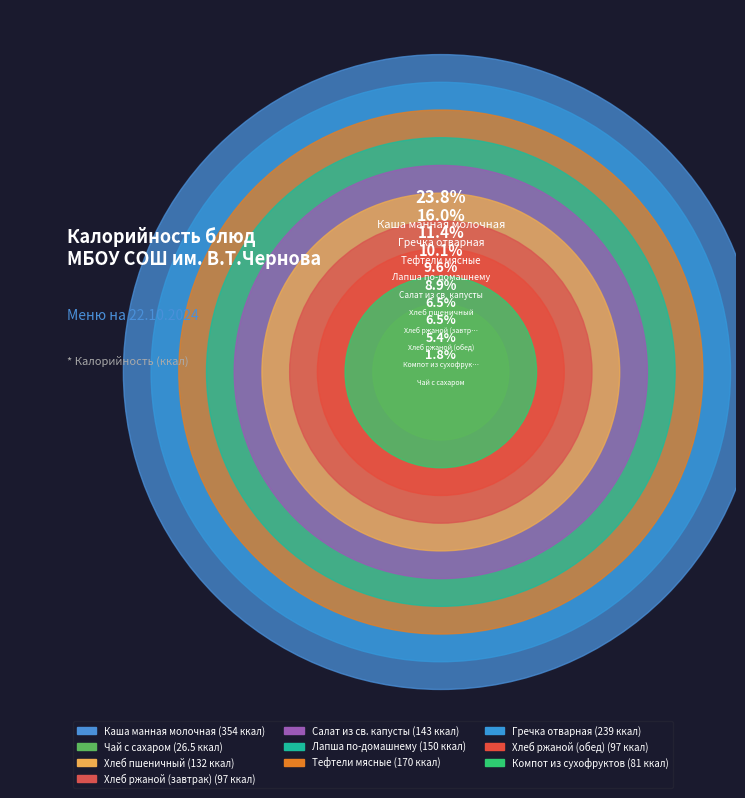

Which has a higher value, Хлеб ржаной (завтрак) or Тефтели мясные?

Тефтели мясные